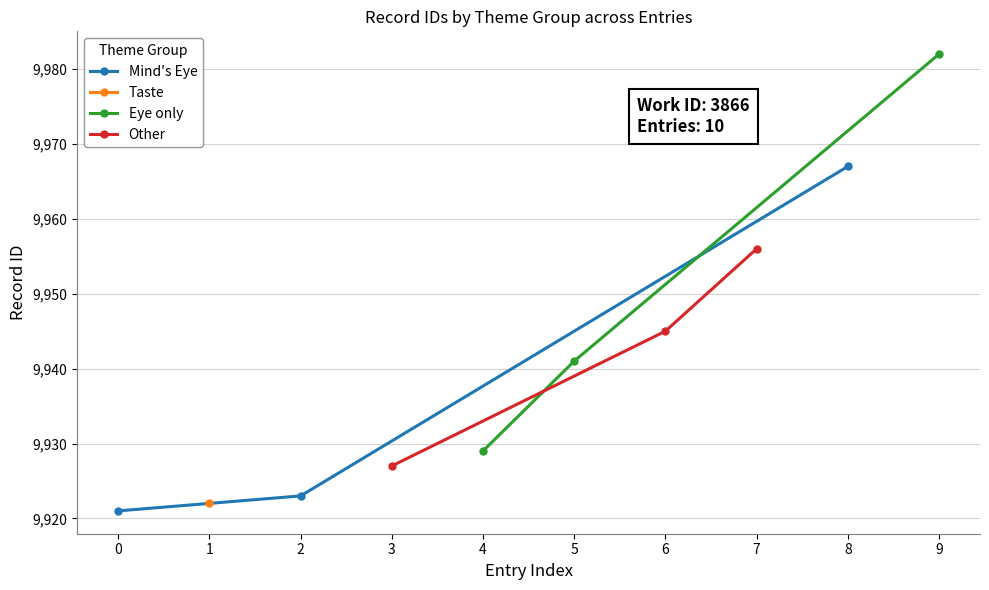

Does the chart have visible grid lines?

Yes